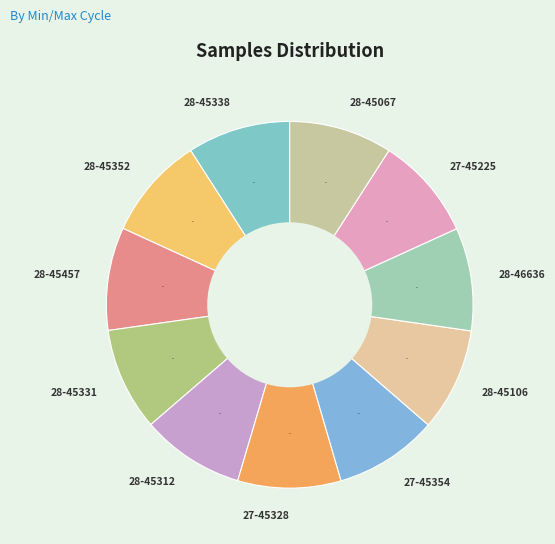

Is there a majority slice in this chart?

No